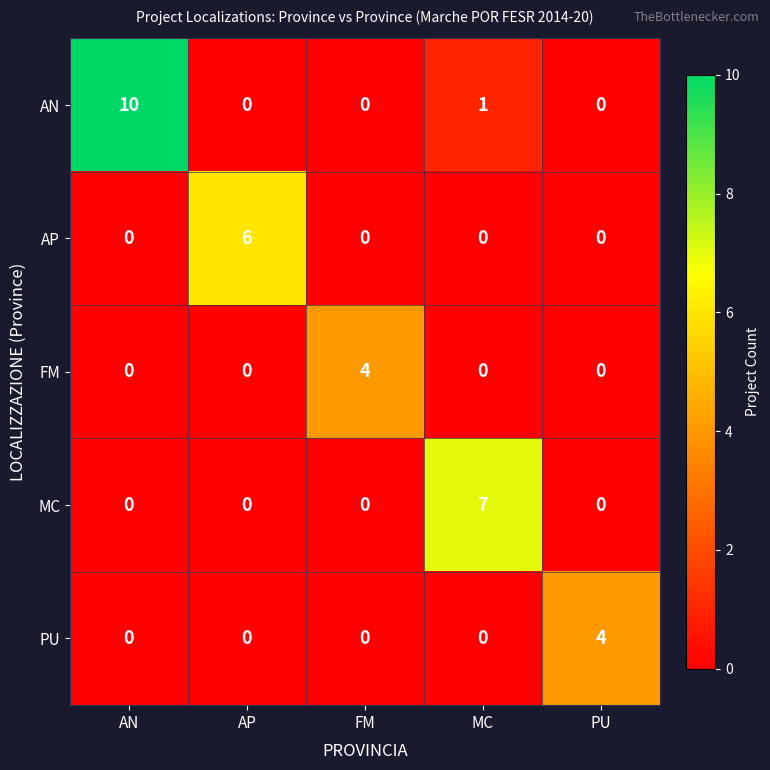

Reading left to right, list all the values displayed in this chart.

AN: AN=10	AP=0	FM=0	MC=1	PU=0
AP: AN=0	AP=6	FM=0	MC=0	PU=0
FM: AN=0	AP=0	FM=4	MC=0	PU=0
MC: AN=0	AP=0	FM=0	MC=7	PU=0
PU: AN=0	AP=0	FM=0	MC=0	PU=4